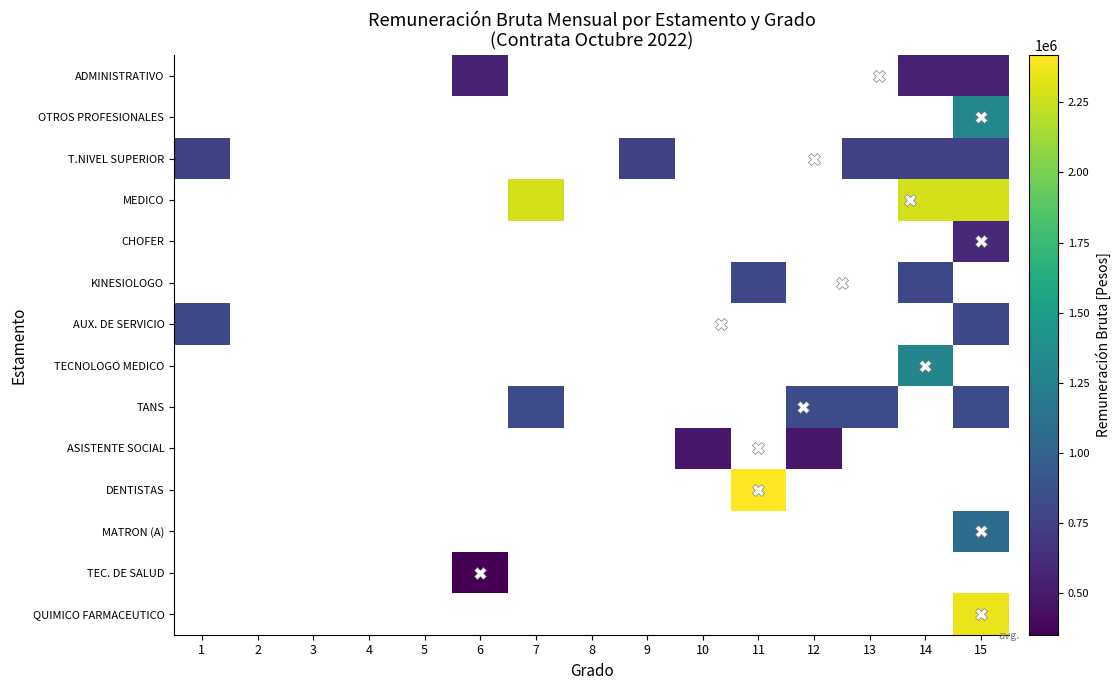

At which label does AUX. DE SERVICIO reach its minimum?

1